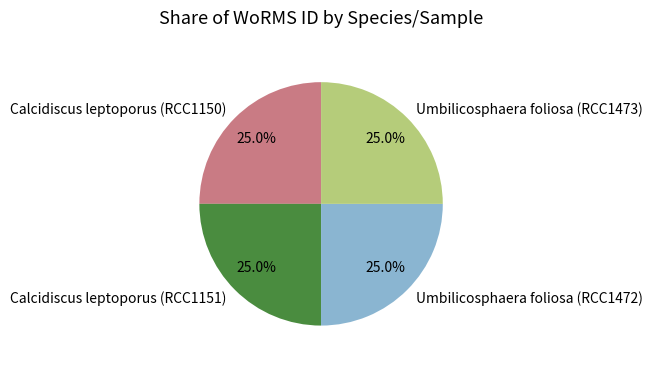

Approximately how many times larger is the value at Umbilicosphaera foliosa (RCC1472) compared to Calcidiscus leptoporus (RCC1151)?

1.0